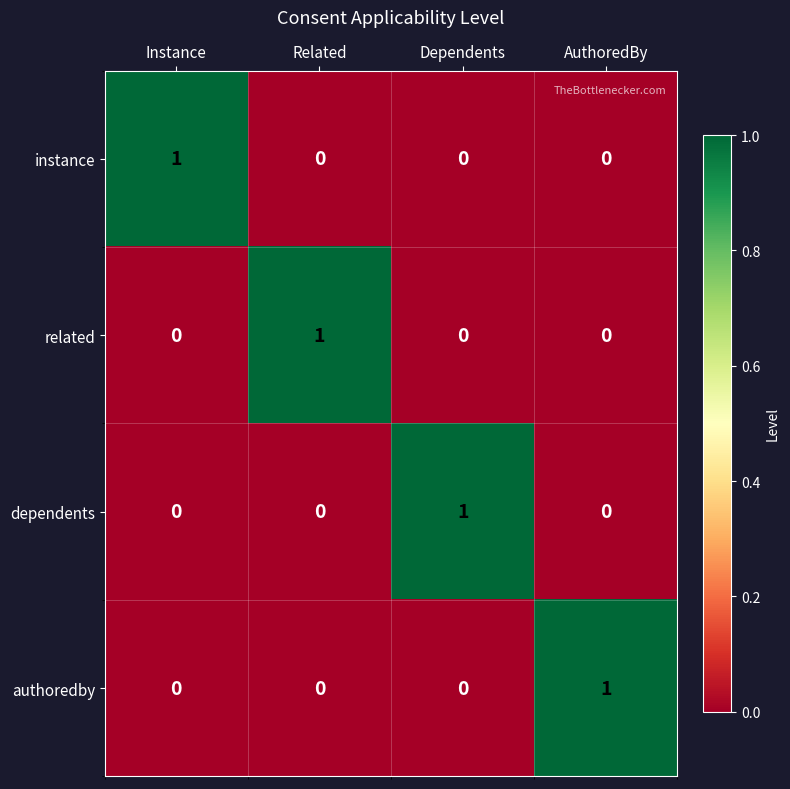

Which category has the highest value in the authoredby series?

AuthoredBy